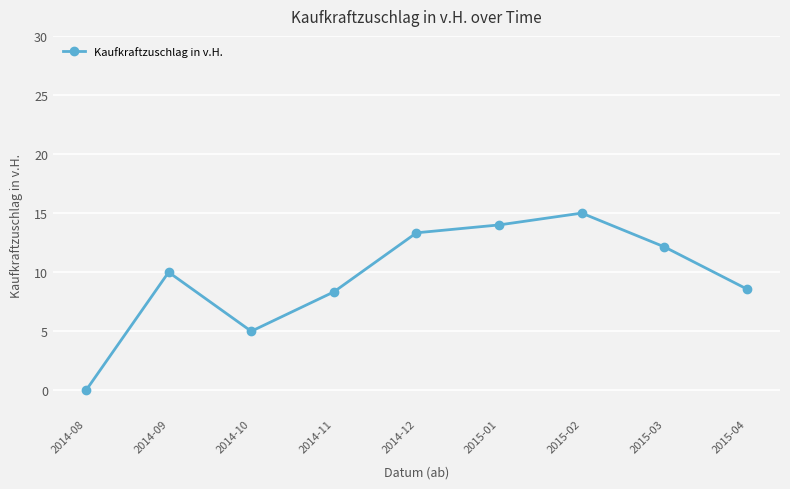

Which label corresponds to the largest value in the chart?

2015-02